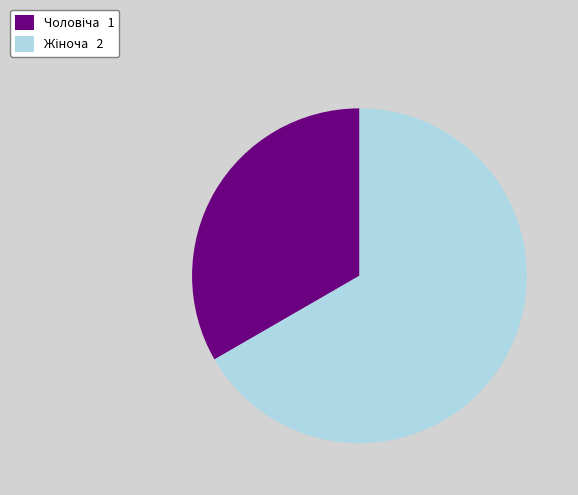

Is there any slice that represents more than half of the pie?

Yes